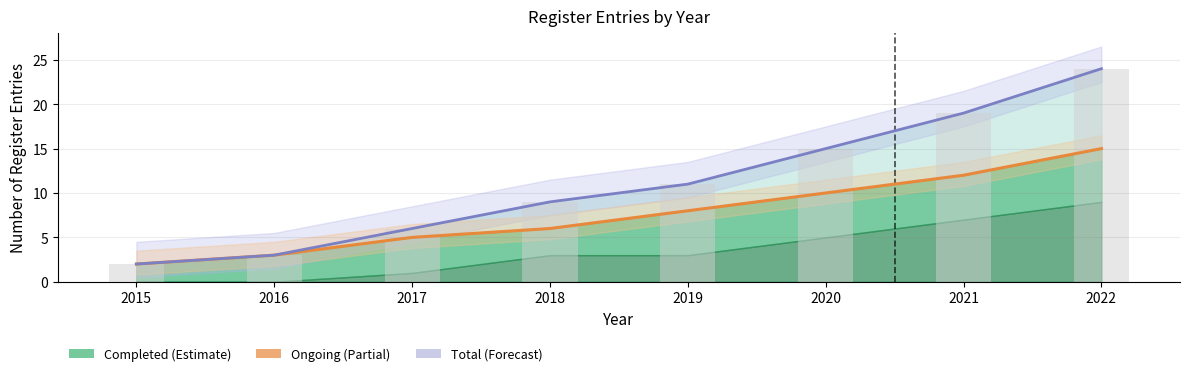

What is the lowest value of the Total (line) series?

2